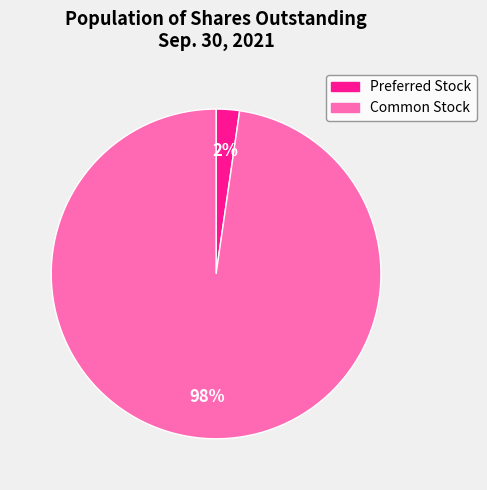

Is there any slice that represents more than half of the pie?

Yes